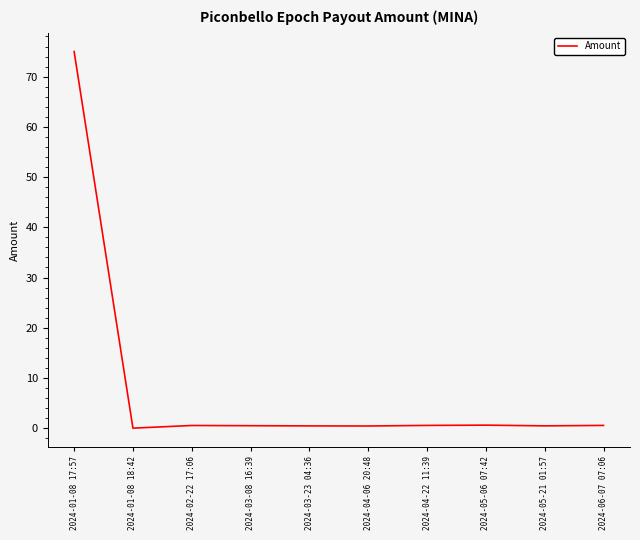

The value at 2024-01-08 18:42 is 42.7. True or false?

False